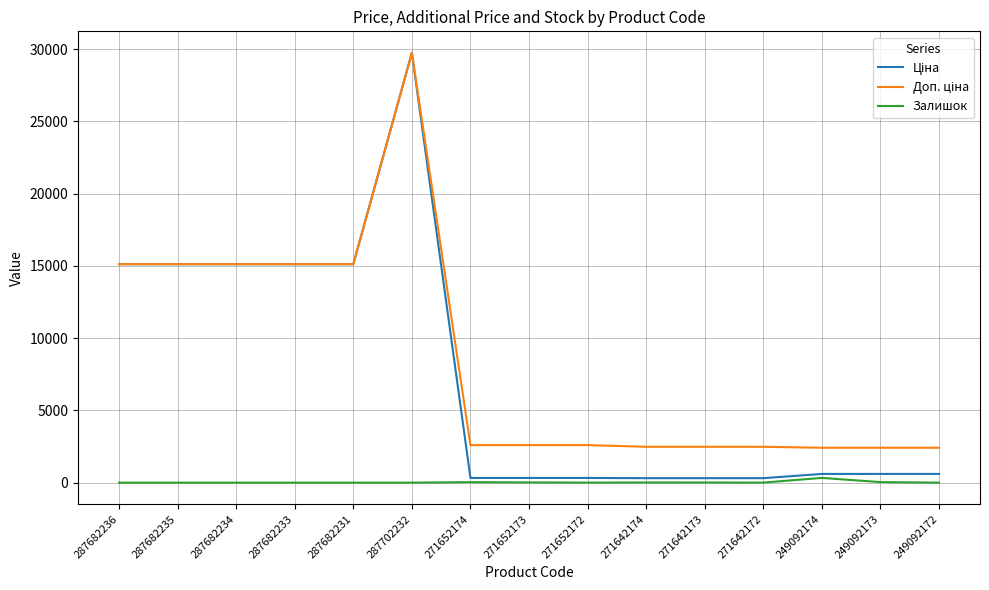

What is the difference between the highest and lowest values at 287682234?

15120.0